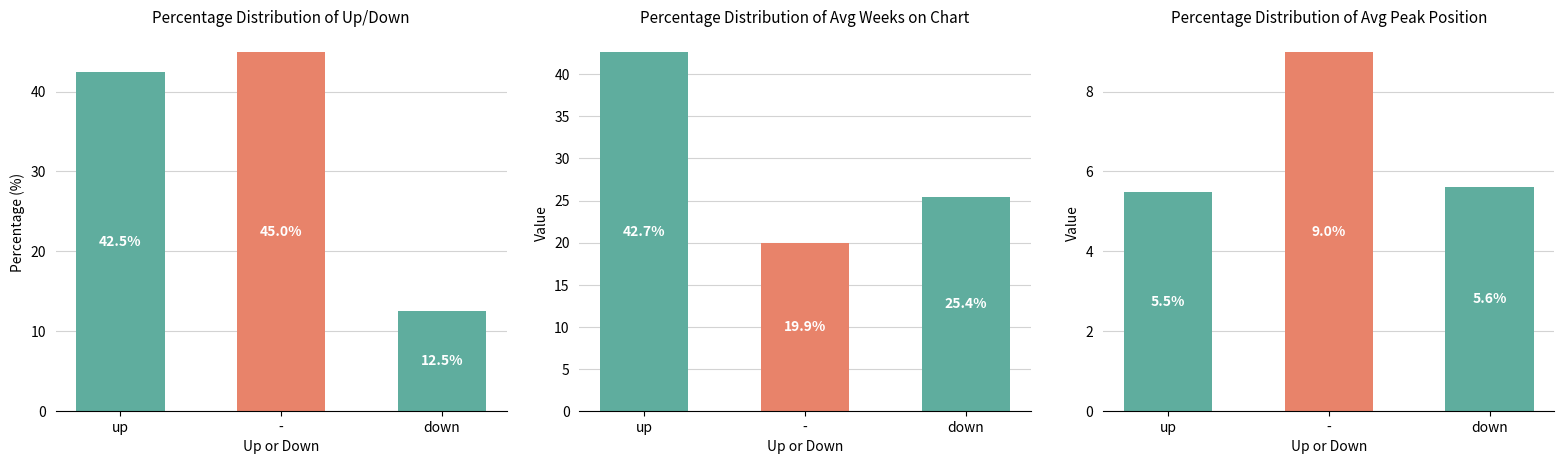

What position from the right is up?

3